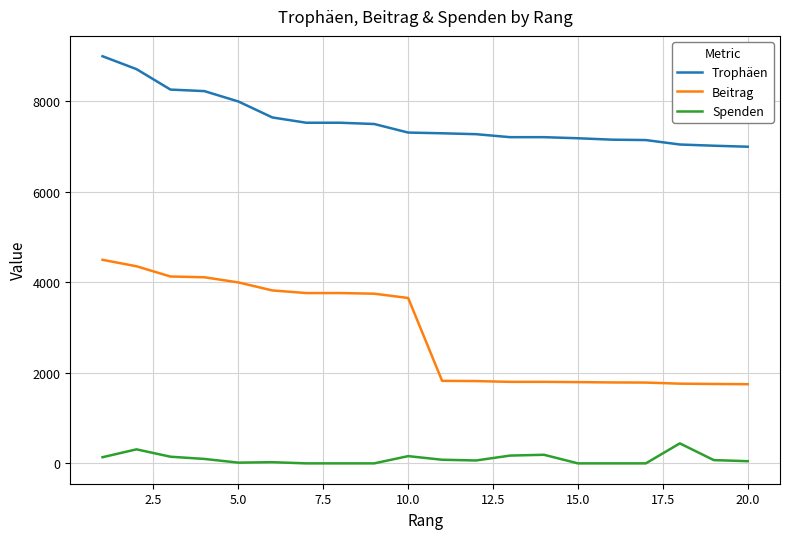

True or false: Beitrag and Trophäen cross at least once.

False